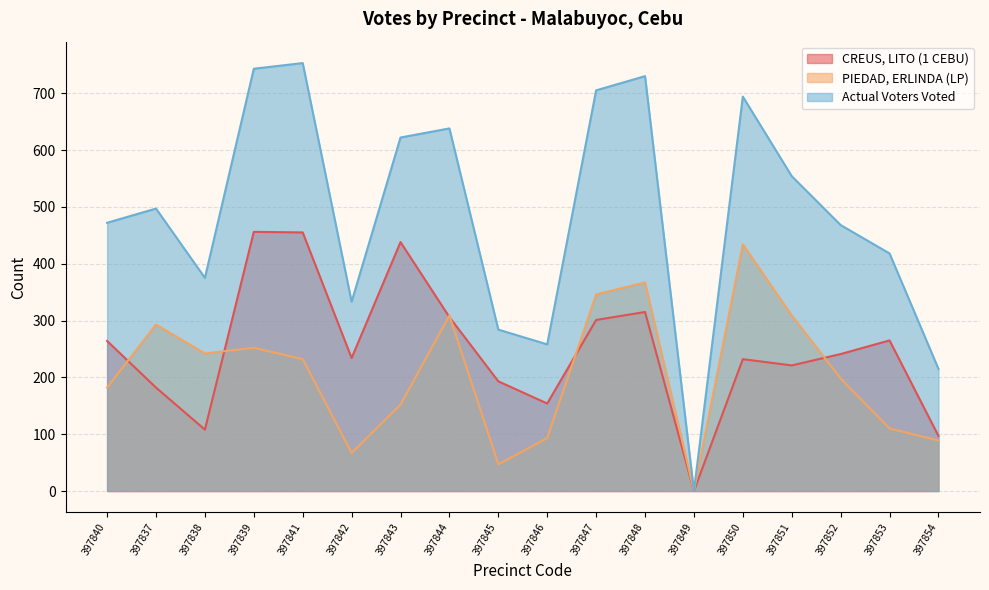

How many interior local peaks does the CREUS, LITO (1 CEBU) series have?

5